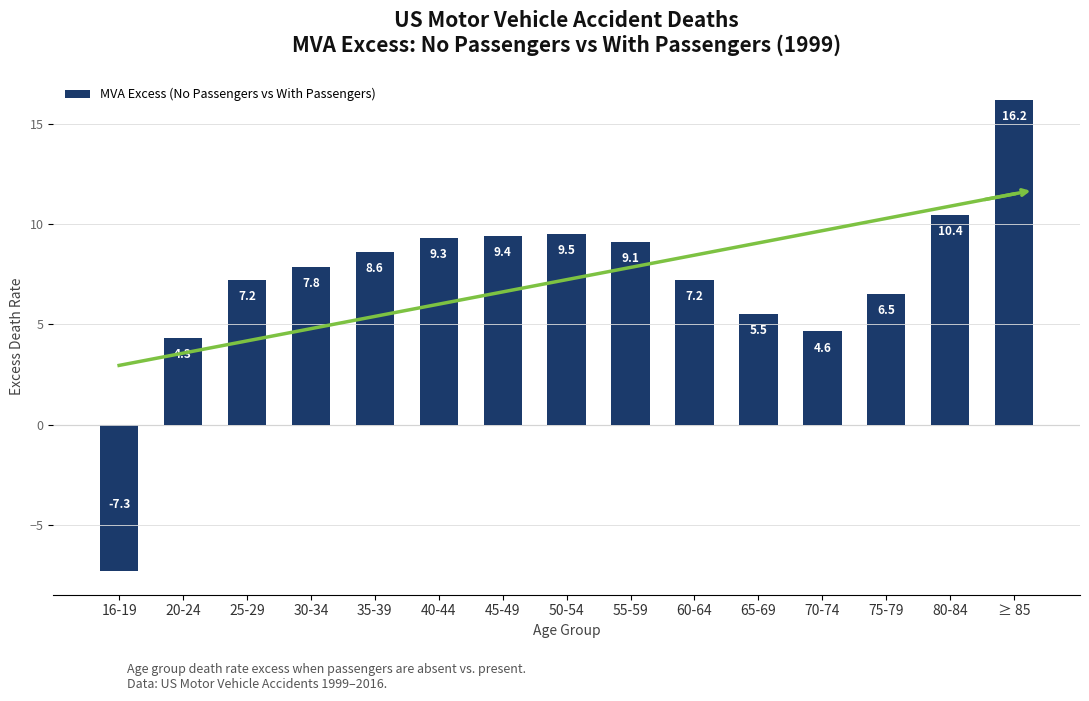

What is the label of the 2nd bar from the right?

80-84